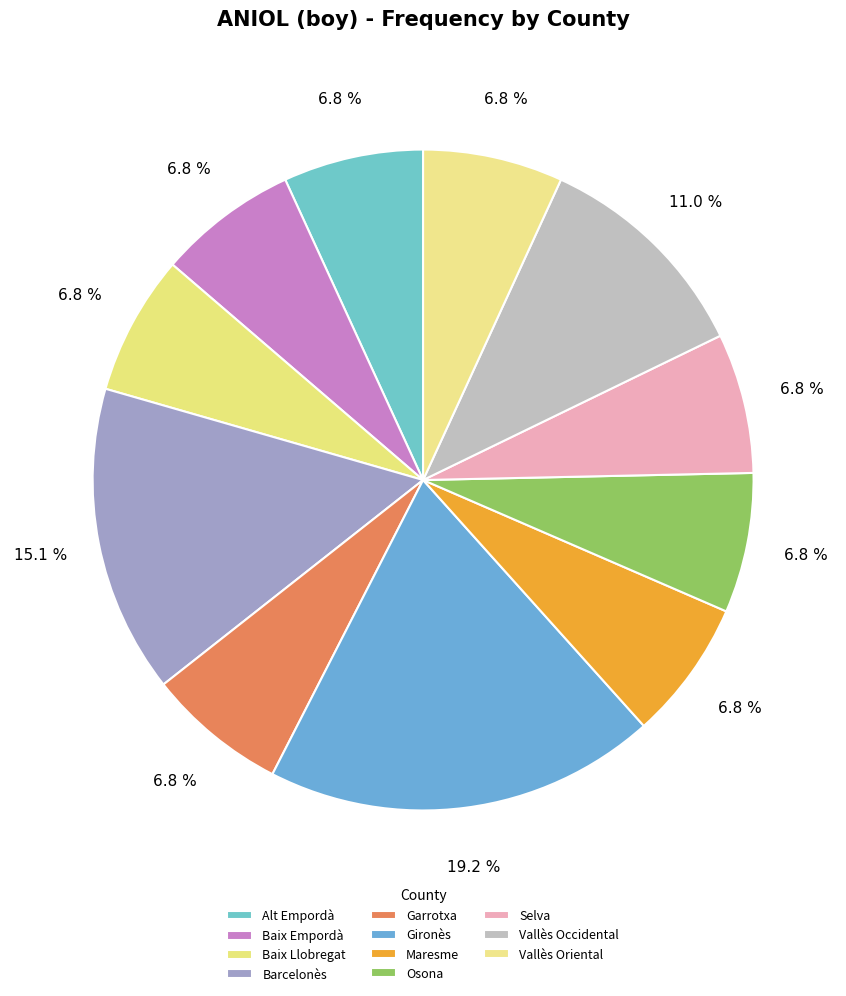

How many slices are in this pie chart?

11